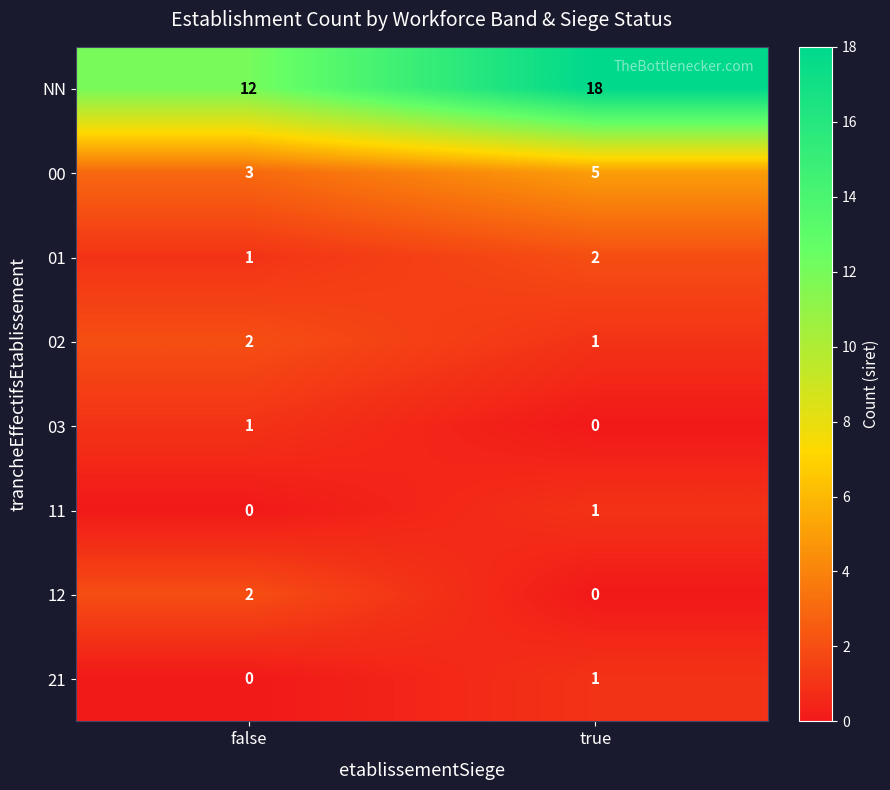

Which series has the largest total across all categories?

NN